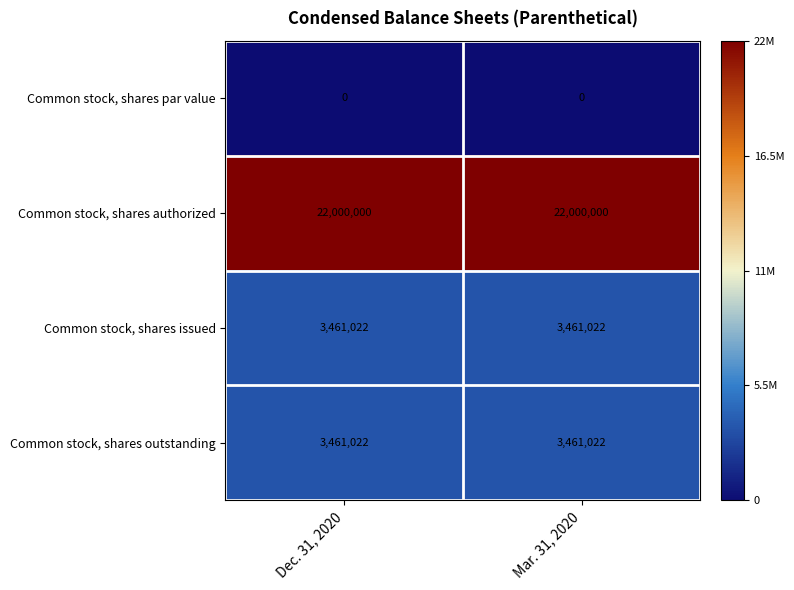

True or false: Common stock, shares authorized has a value of 29575585 at Dec. 31, 2020.

False